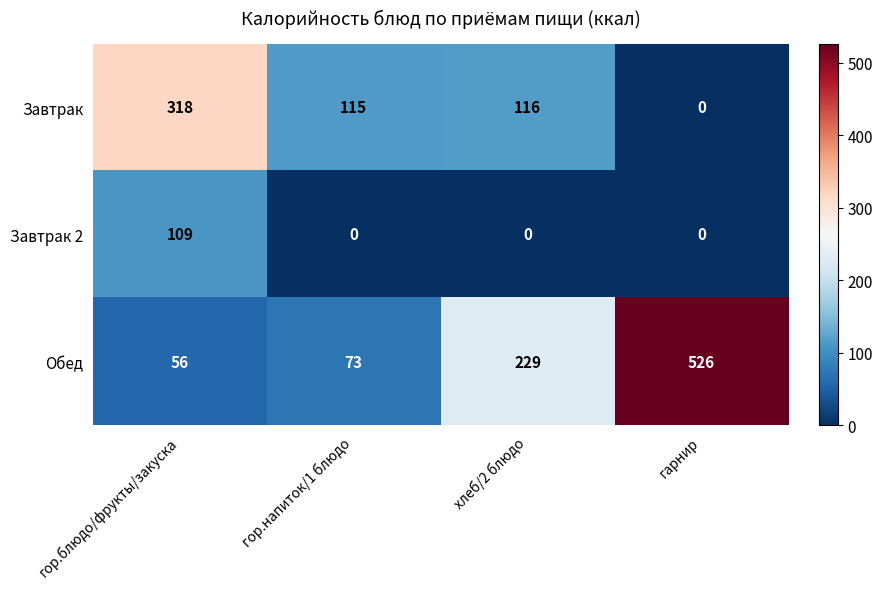

What is the total value across all series at гор.напиток/1 блюдо?

188